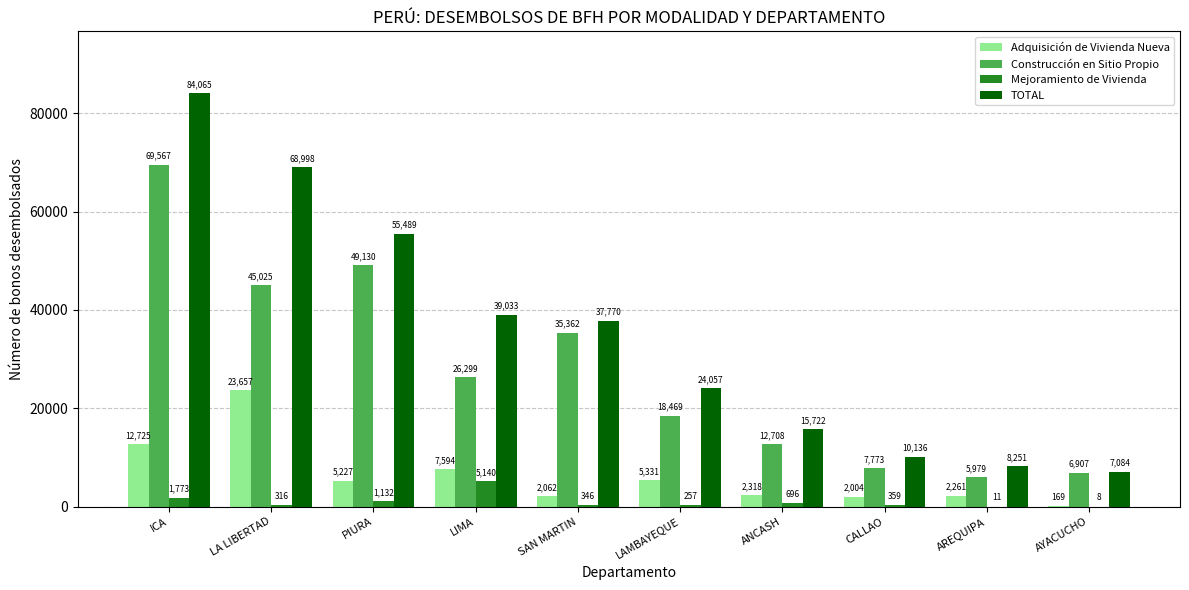

What is the sum of all Construcción en Sitio Propio values?

277219